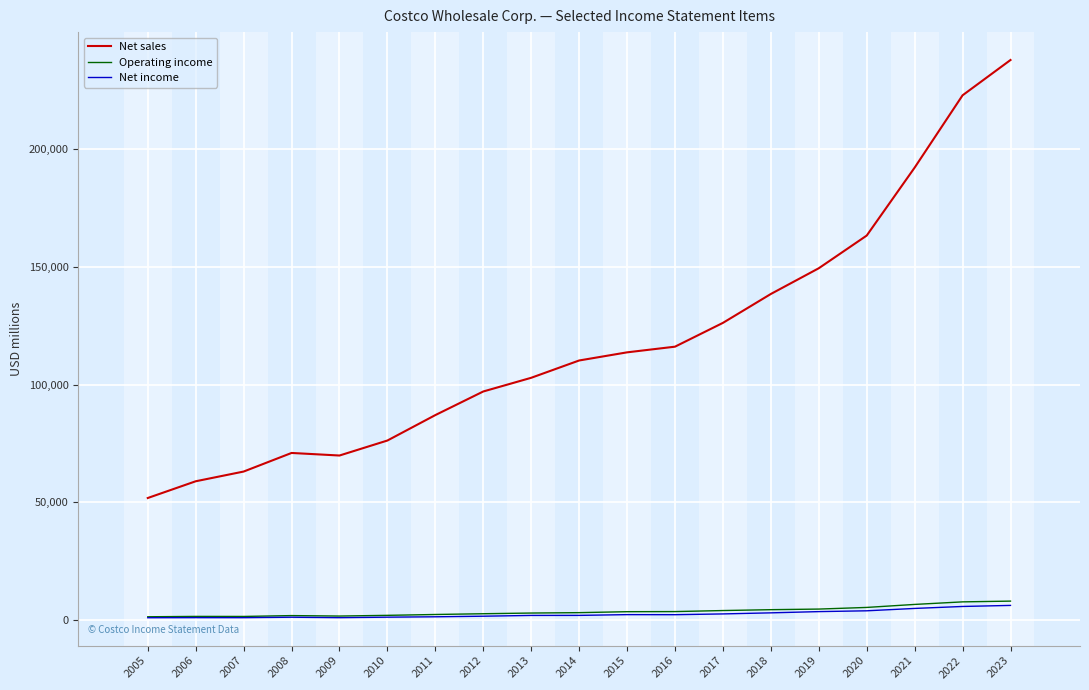

Which series has the largest total across all categories?

Net sales